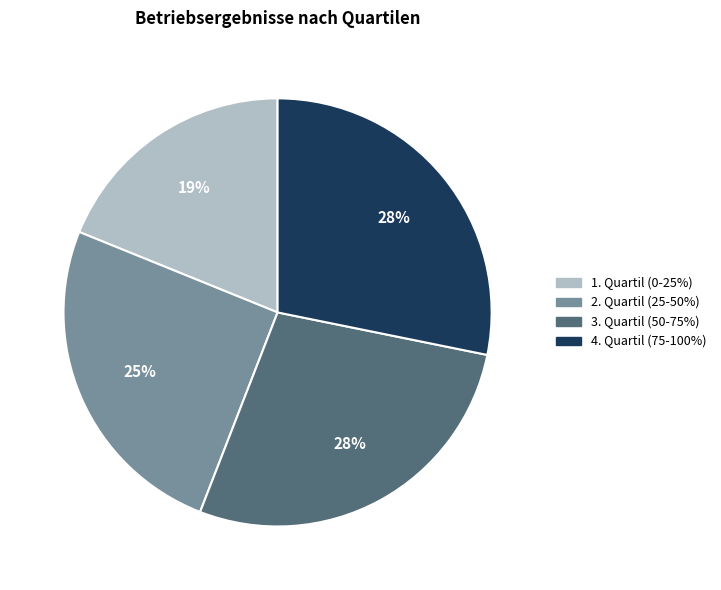

Between 1. Quartil (0-25%) and 2. Quartil (25-50%), which is larger?

2. Quartil (25-50%)